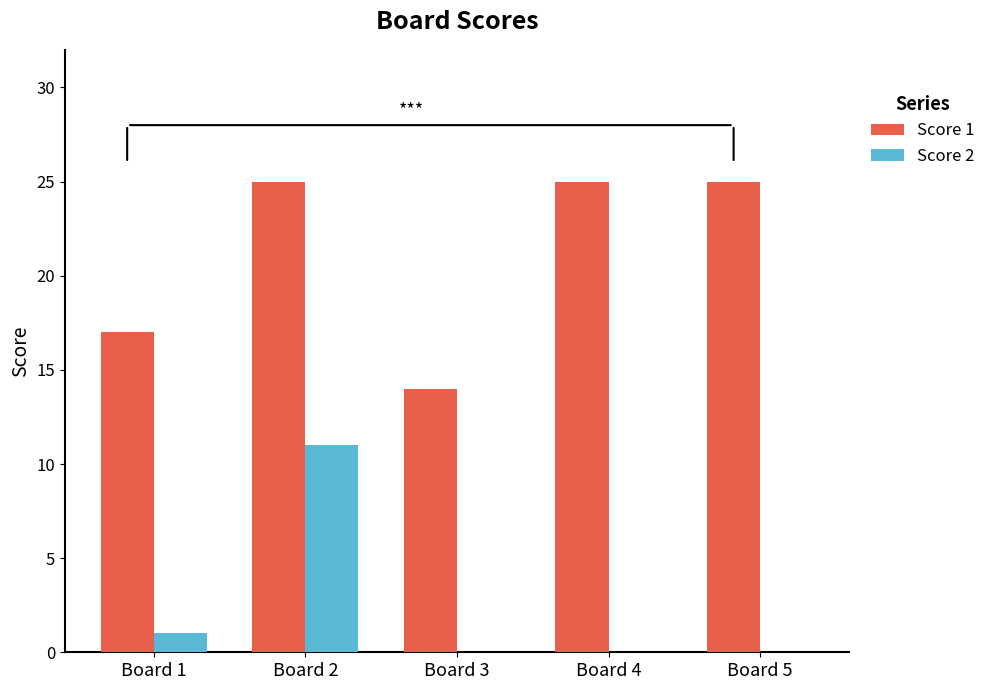

The Score 1 series shows 14 at Board 3. True or false?

True